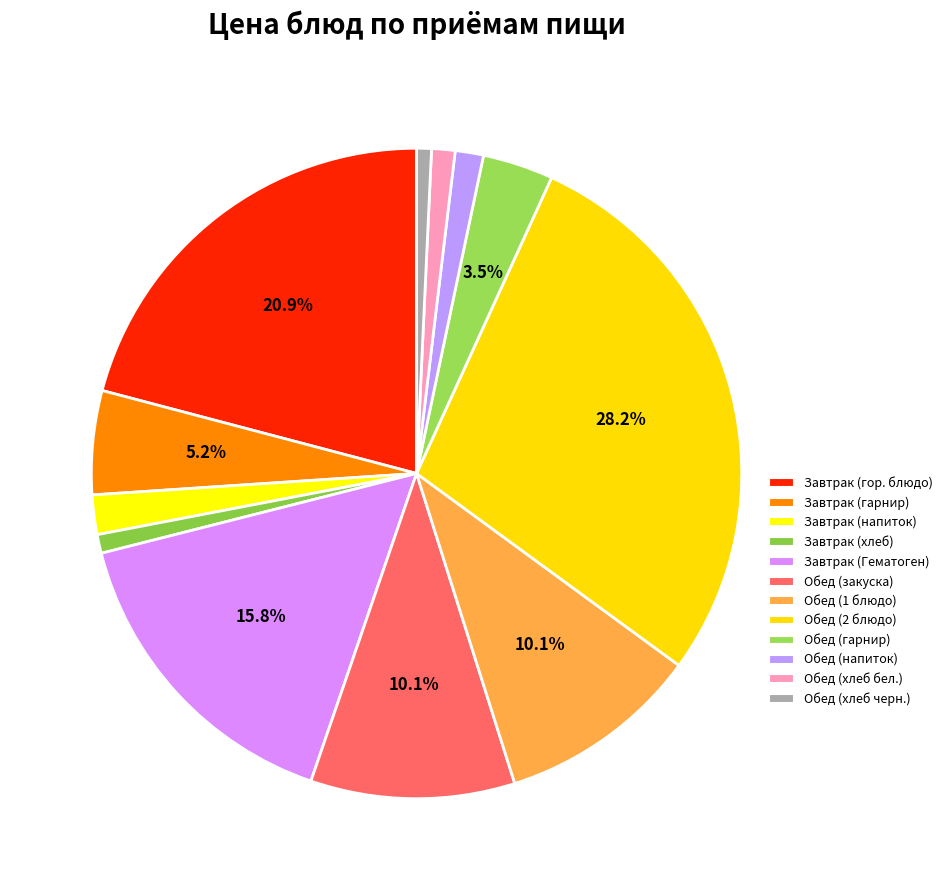

Is the sum of Обед (хлеб черн.) and Завтрак (хлеб) greater than half?

No